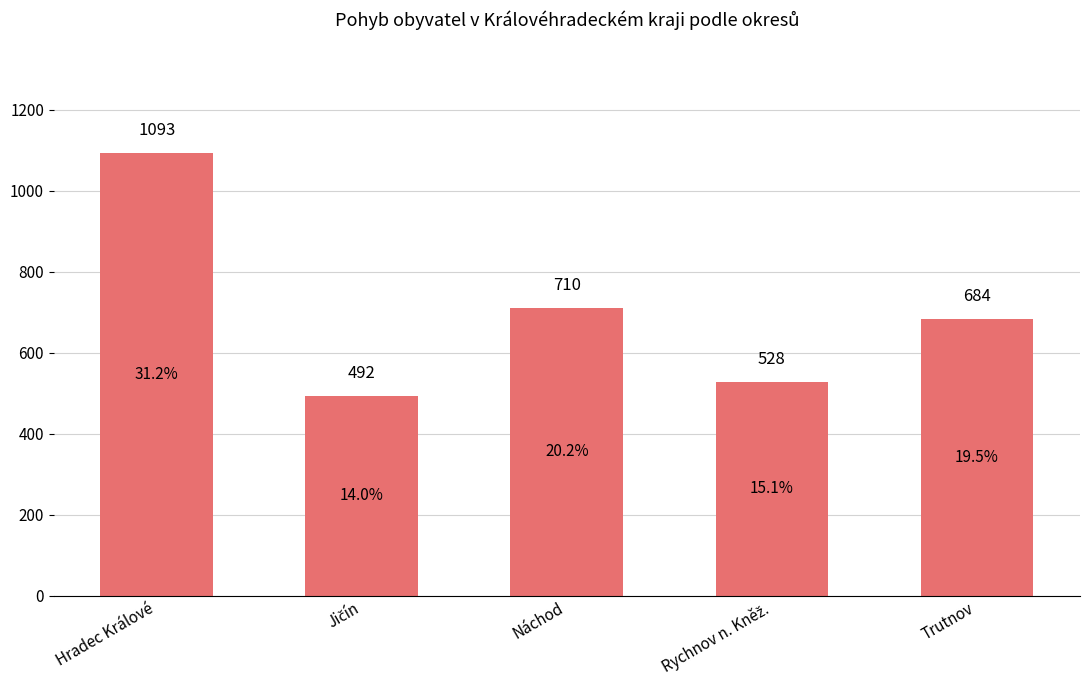

Does the chart contain stacked bars?

No